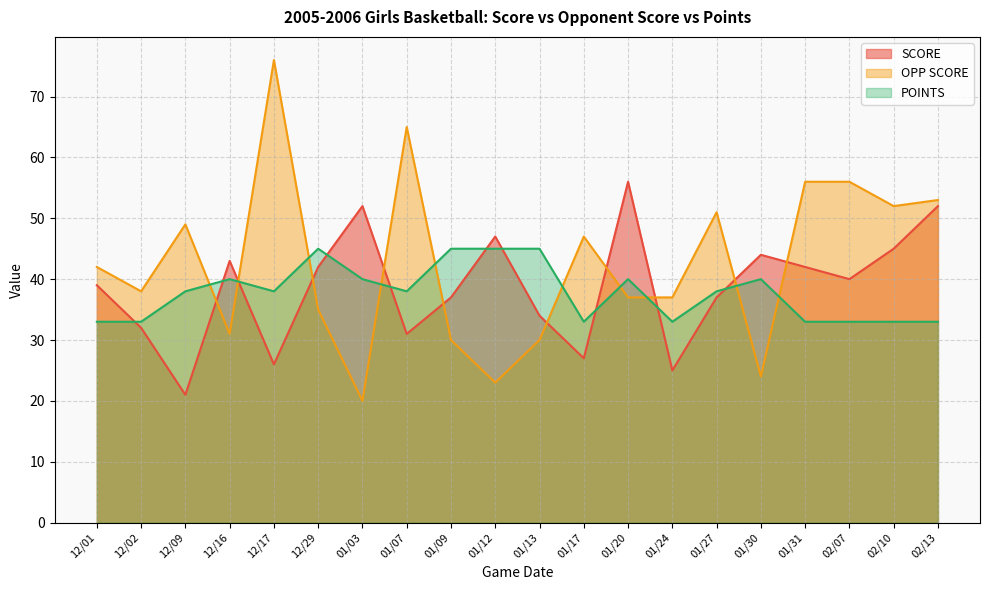

What is the spread (max minus min) of values at 02/07?

23